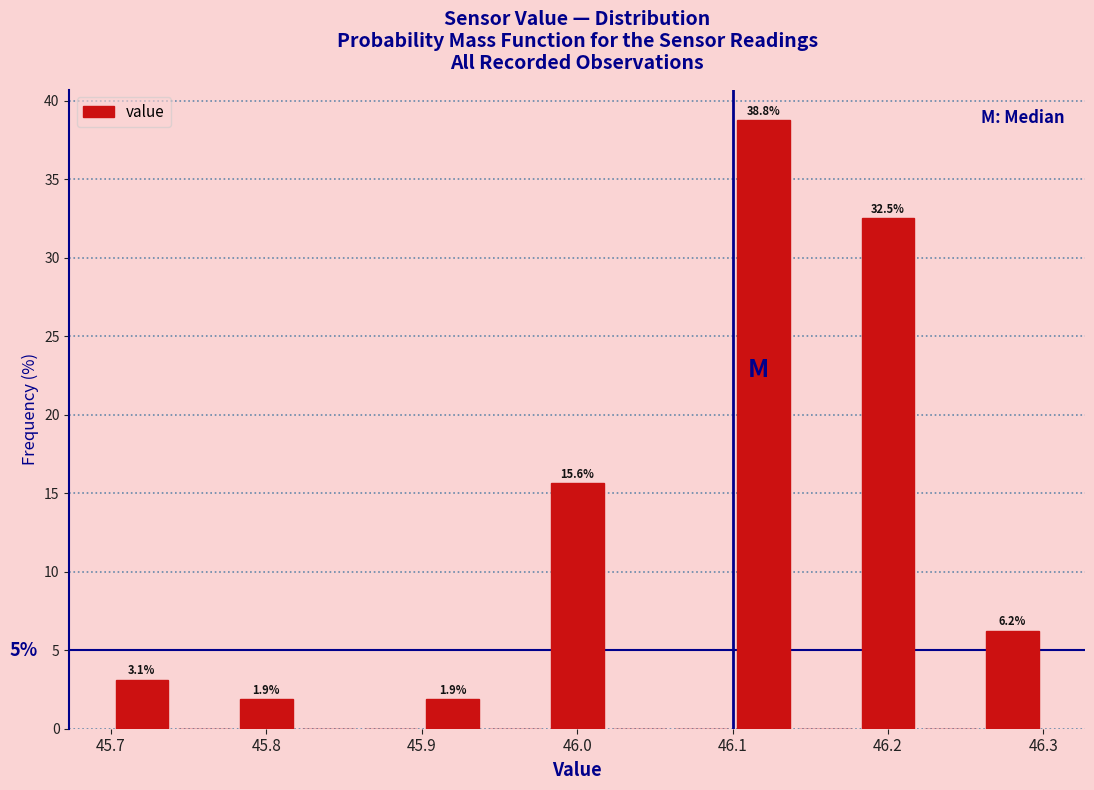

Over which range of the x-axis is the bar tallest?

46.10 to 46.14